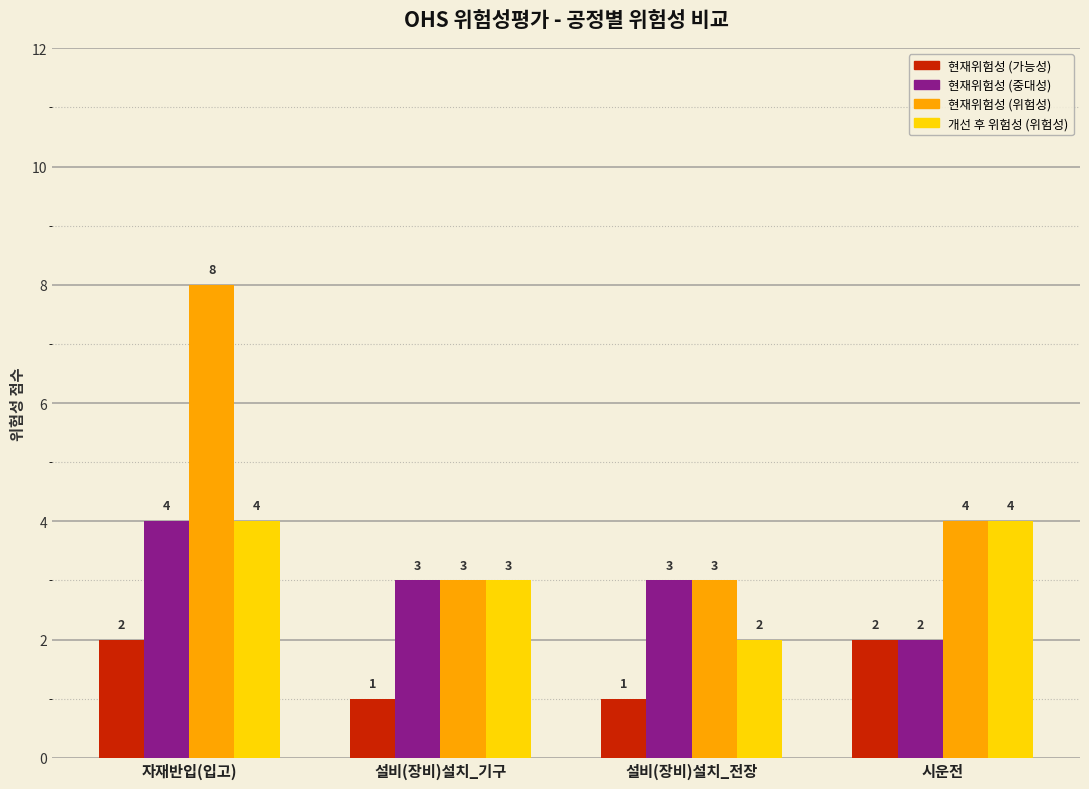

Is the value of 현재위험성 (위험성) at 자재반입(입고) greater than the value of 개선 후 위험성 (위험성) at 설비(장비)설치_전장?

Yes